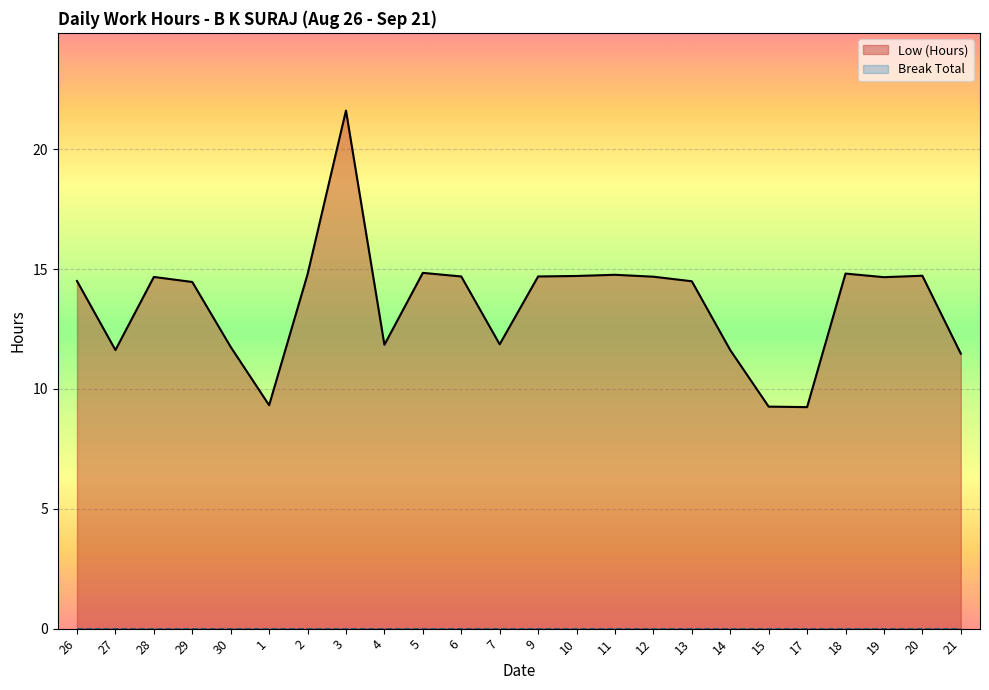

Reading left to right, what are all the values shown in this chart?

Low (Hours): 26=14.5	27=11.6	28=14.7	29=14.5	30=11.8	1=9.3	2=14.8	3=21.6	4=11.8	5=14.8	6=14.7	7=11.9	9=14.7	10=14.7	11=14.8	12=14.7	13=14.5	14=11.6	15=9.3	17=9.2	18=14.8	19=14.7	20=14.7	21=11.5
Break Total: 26=0.0	27=0.0	28=0.0	29=0.0	30=0.0	1=0.0	2=0.0	3=0.0	4=0.0	5=0.0	6=0.0	7=0.0	9=0.0	10=0.0	11=0.0	12=0.0	13=0.0	14=0.0	15=0.0	17=0.0	18=0.0	19=0.0	20=0.0	21=0.0